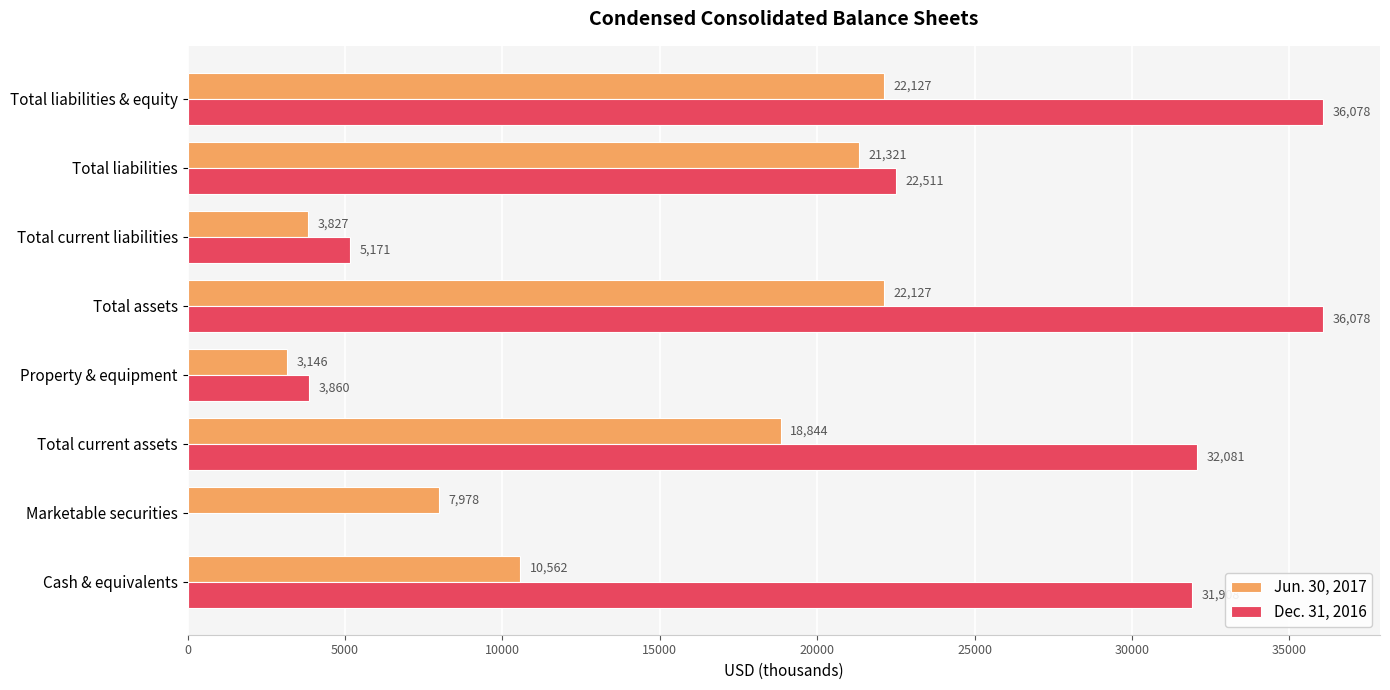

At which label is Dec. 31, 2016 closest to 18039?

Total liabilities